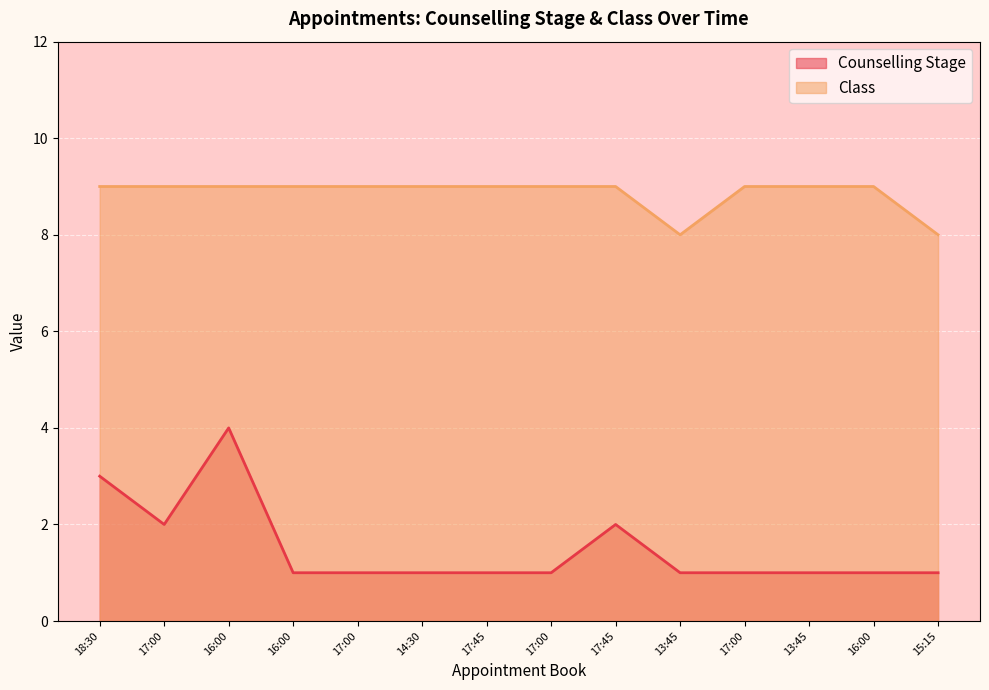

True or false: Counselling Stage and Class cross at least once.

False